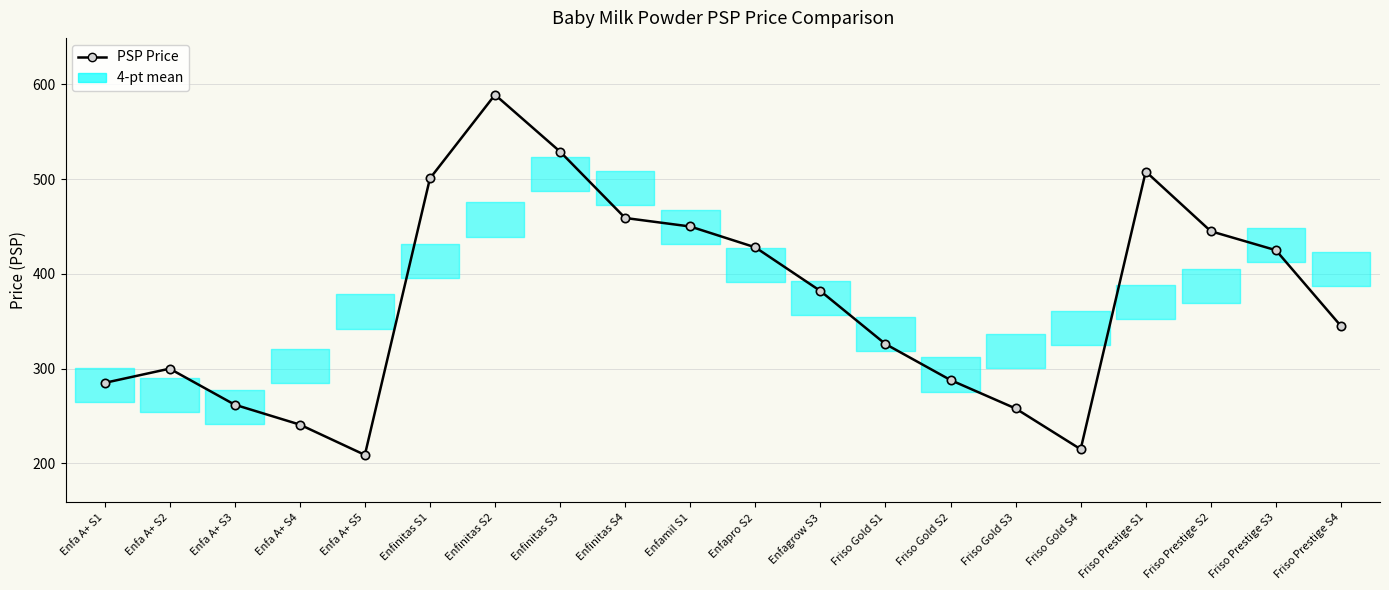

Between Enfa A+ S4 and Enfa A+ S2, which is larger?

Enfa A+ S2